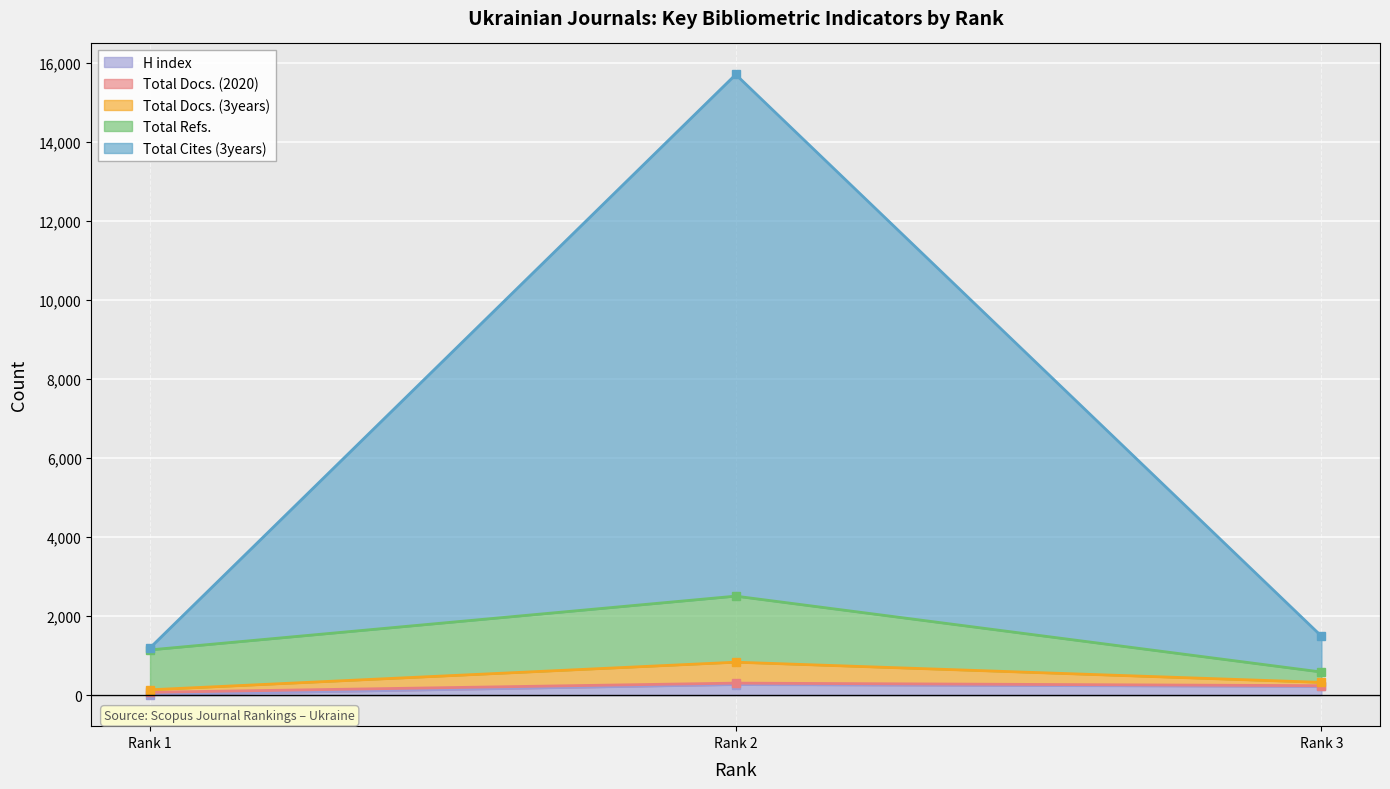

What is the total value across all series at Rank 3?

1493